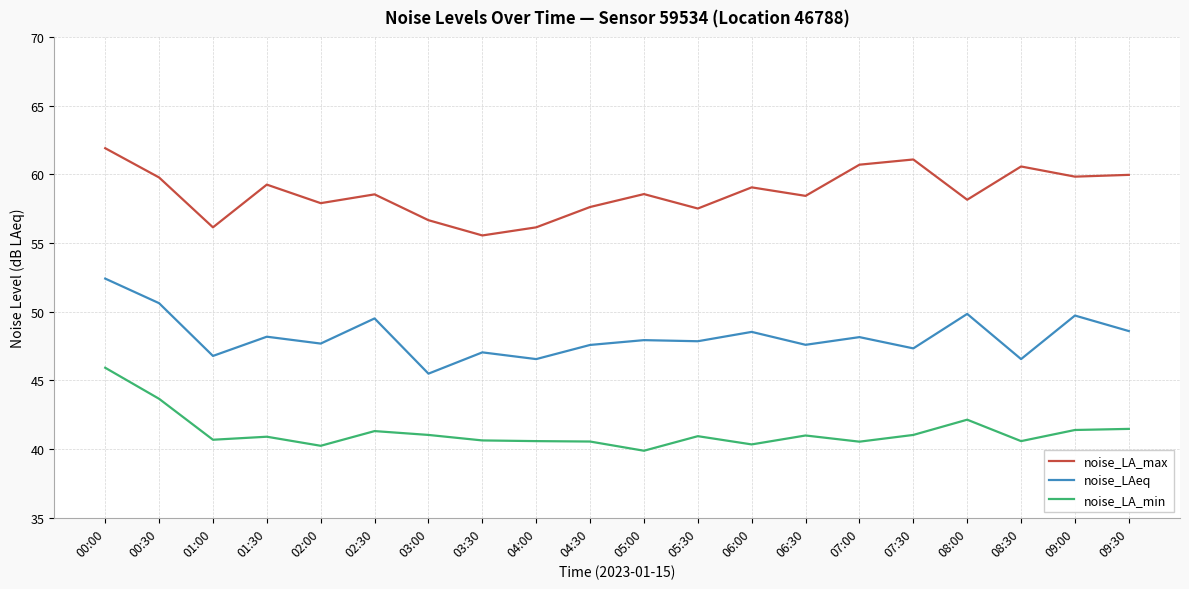

What is the difference between the maximum and minimum values in the noise_LAeq series?

6.9